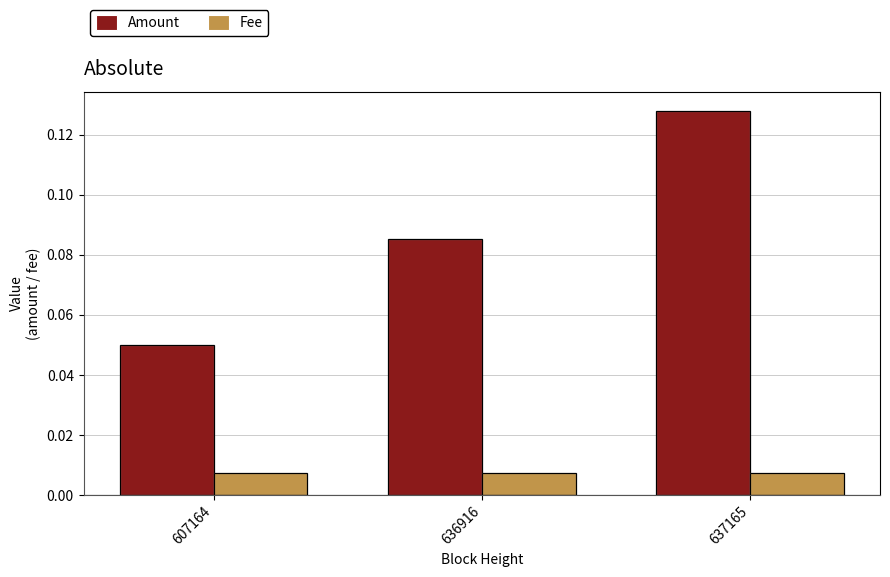

At which label does Amount reach its minimum?

607164